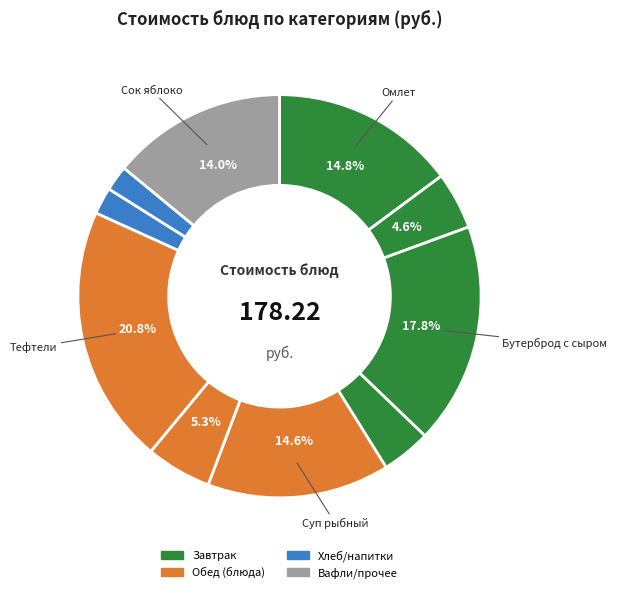

To the nearest percent, what is the average slice percentage?

10%